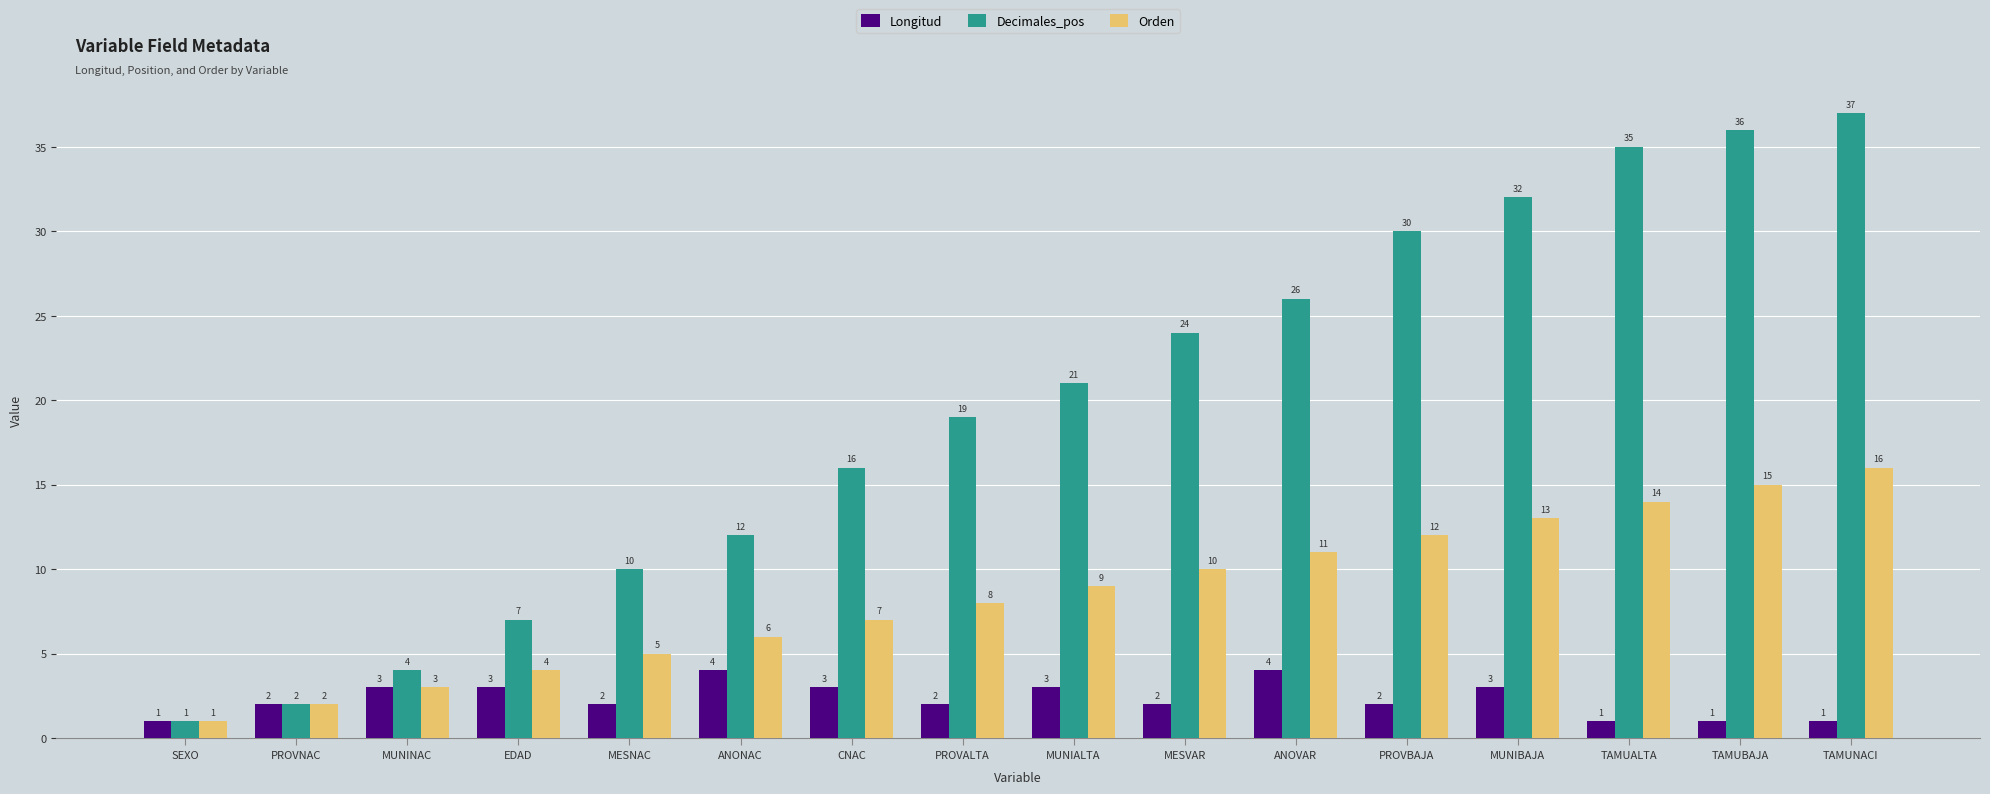

What is the difference between the maximum and second lowest values in the Decimales_pos series?

35